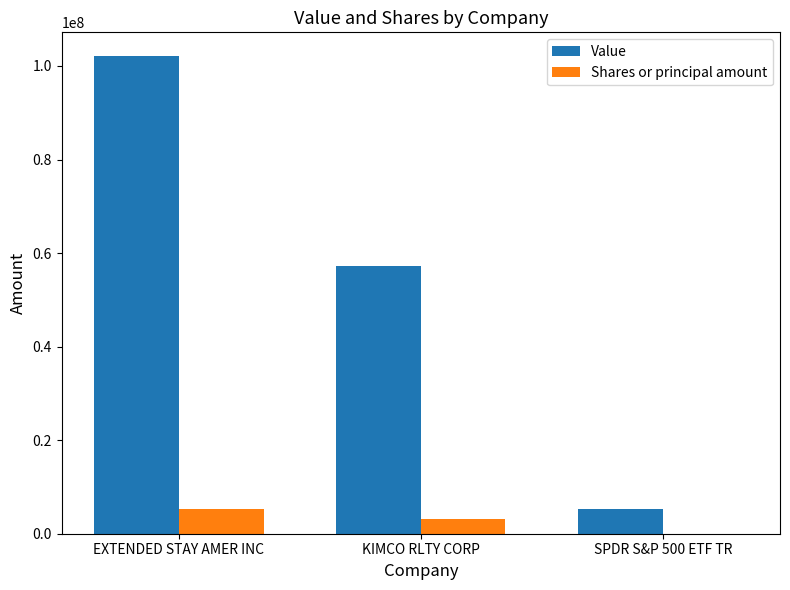

Is it true that Value equals 57217000 at KIMCO RLTY CORP?

True